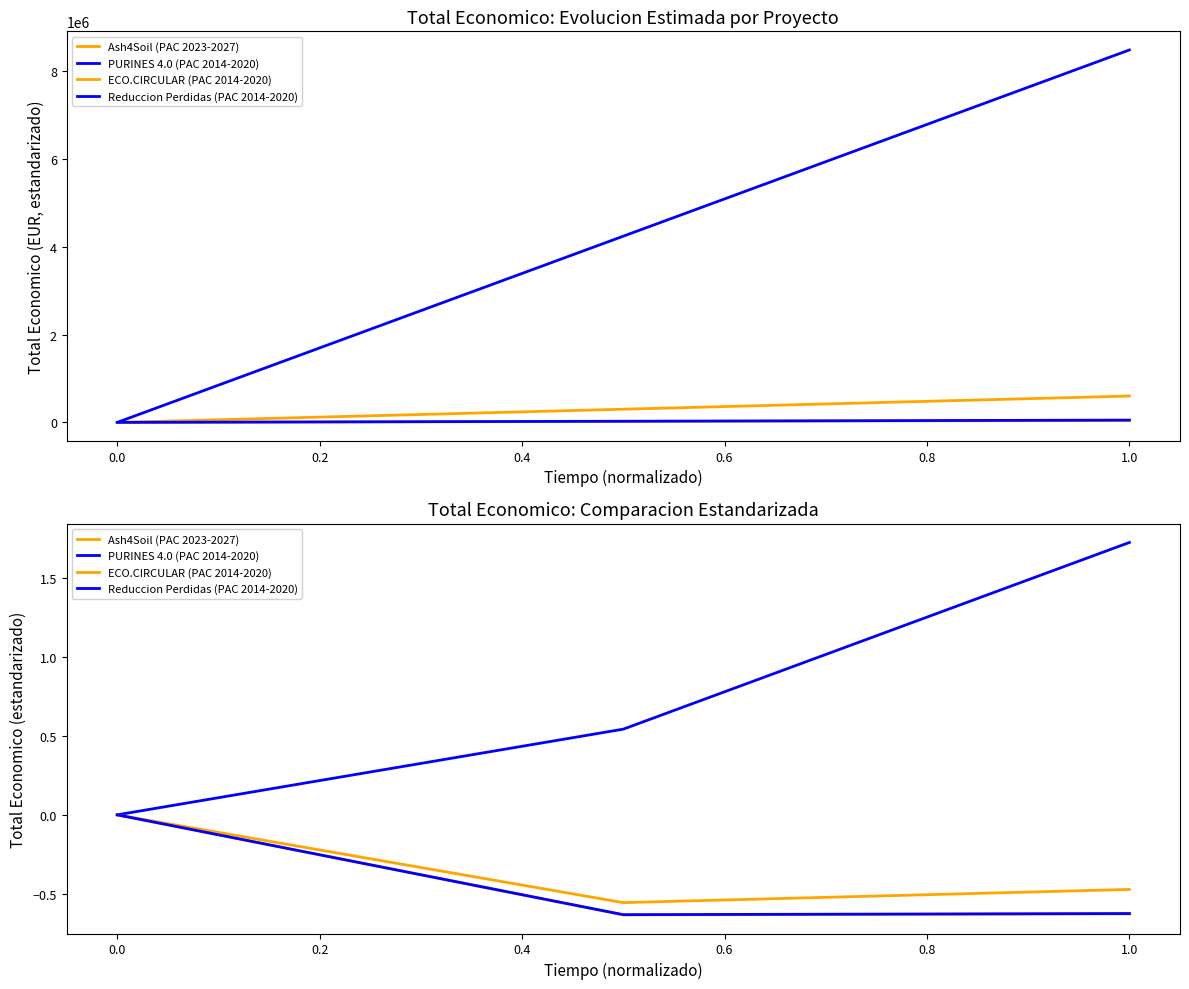

What is the lowest value of the ECO.CIRCULAR (PAC 2014-2020) series?

-0.6